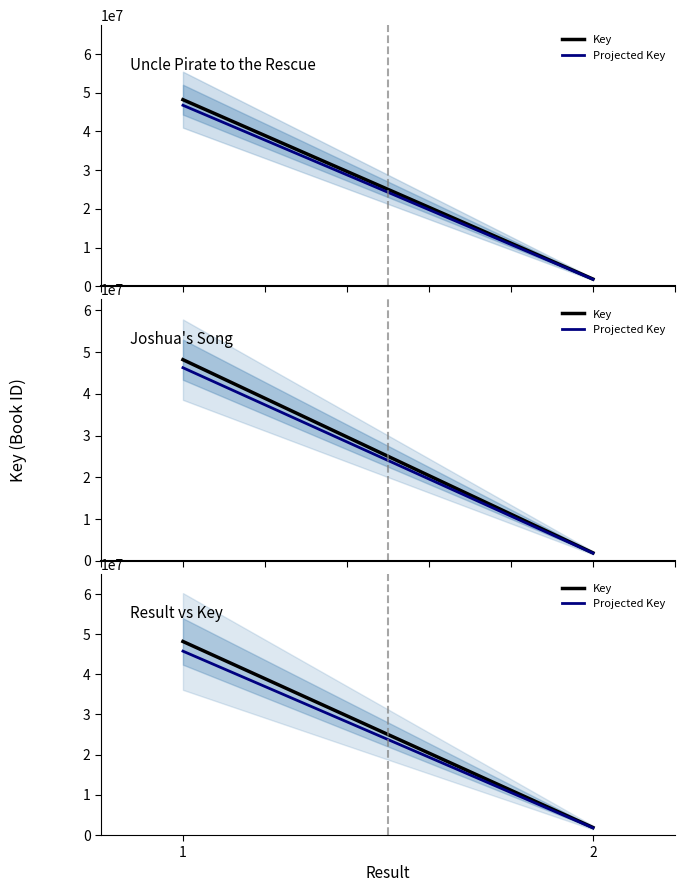

How many series are shown in this chart?

2